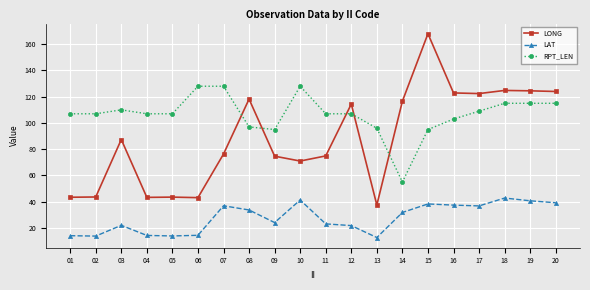

Where do RPT_LEN and LONG first cross each other?

07 and 08